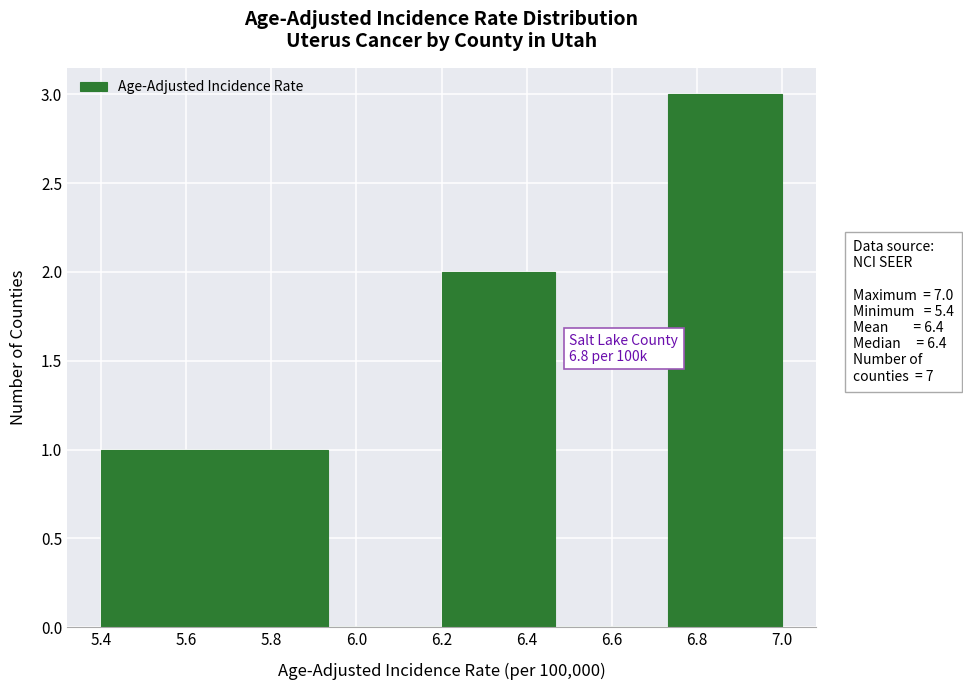

Over which range of the x-axis is the bar tallest?

6.74 to 7.00